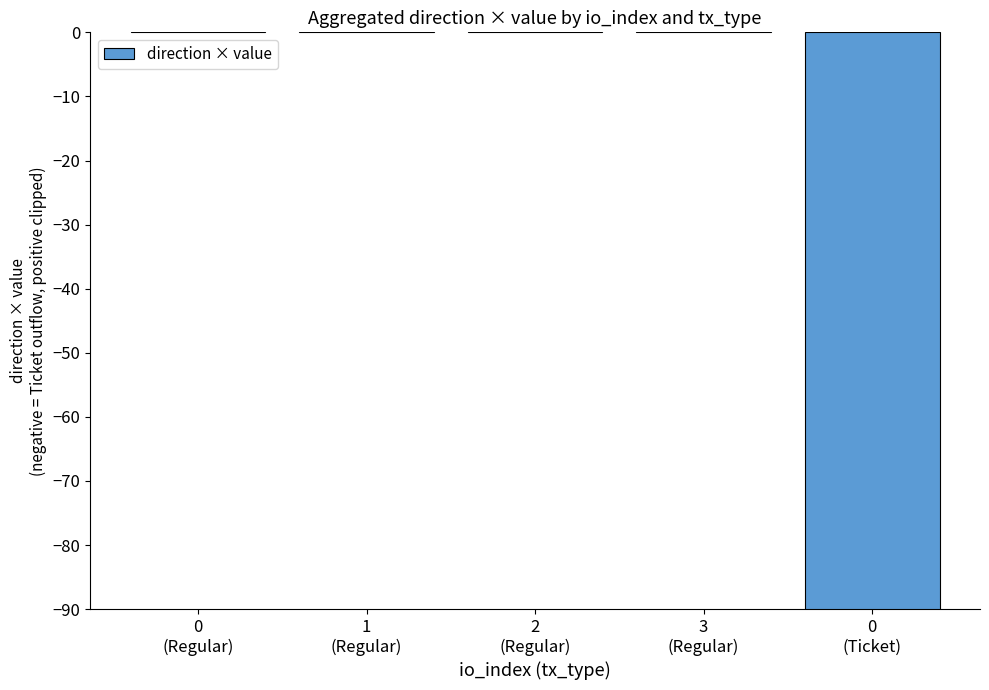

Rank the categories by value from highest to lowest.

0
(Regular), 1
(Regular), 2
(Regular), 3
(Regular), 0
(Ticket)